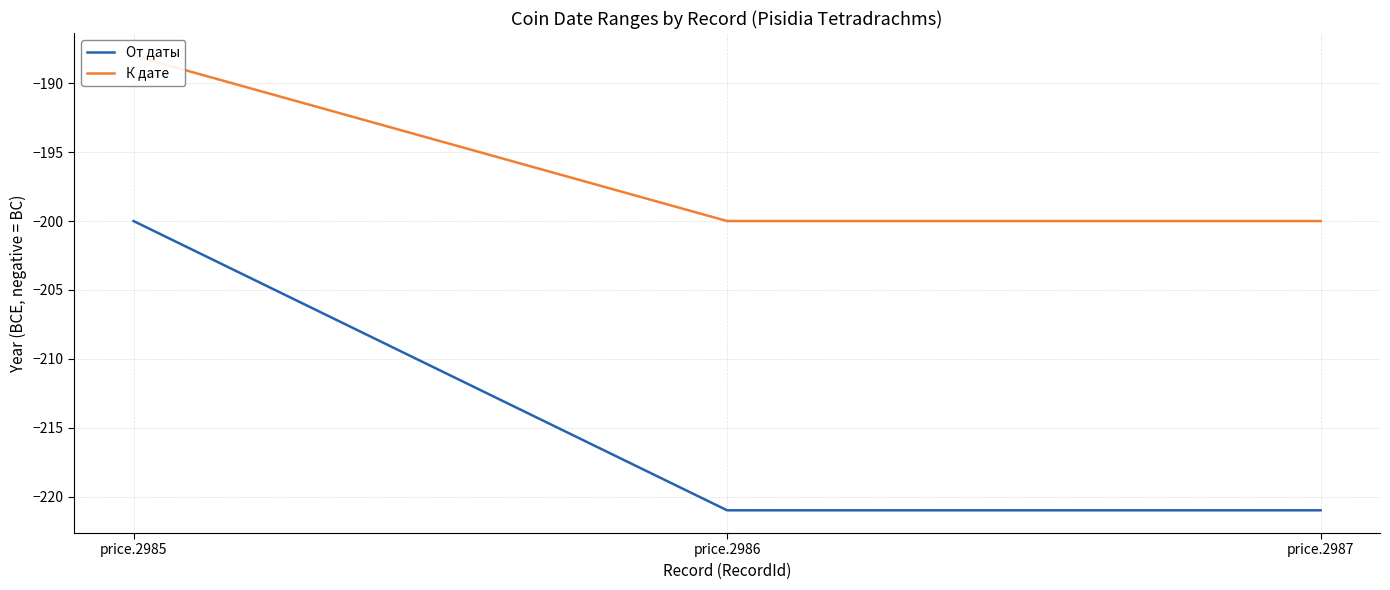

What is the difference between the От даты values at price.2985 and price.2987?

21